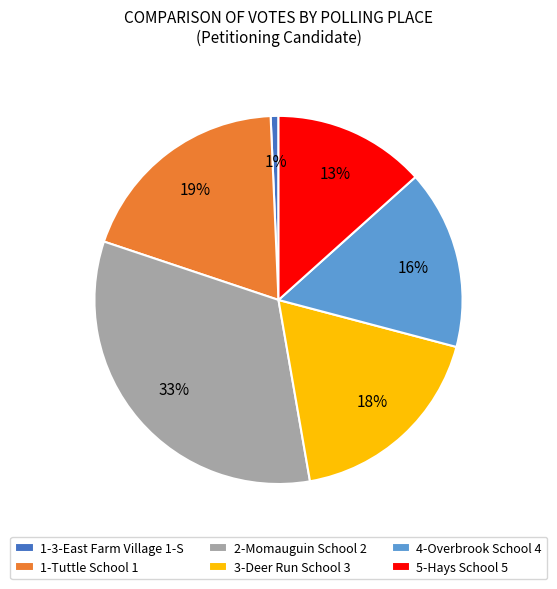

Is the sum of 5-Hays School 5 and 2-Momauguin School 2 greater than half?

No